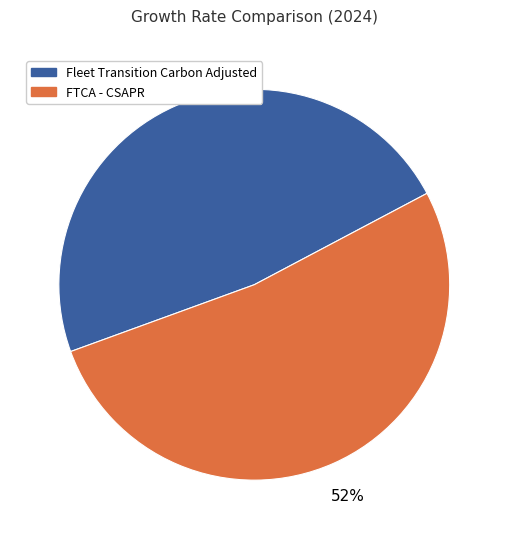

Is there a majority slice in this chart?

Yes